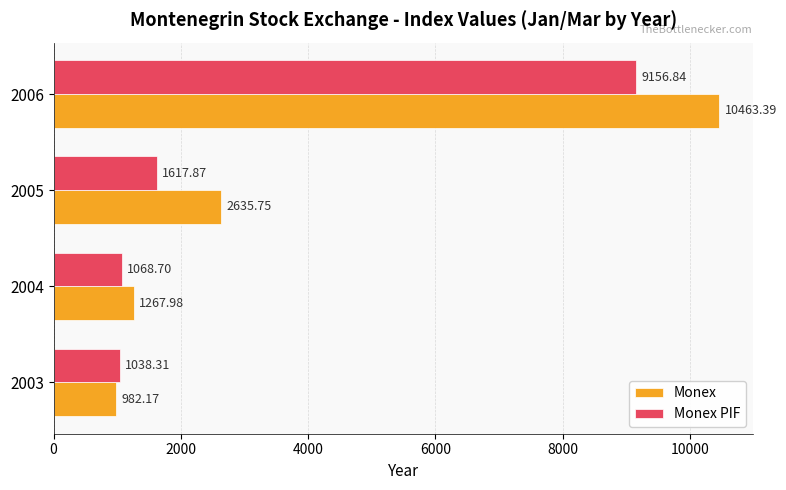

List the labels in order of Monex value, largest first.

2006, 2005, 2004, 2003